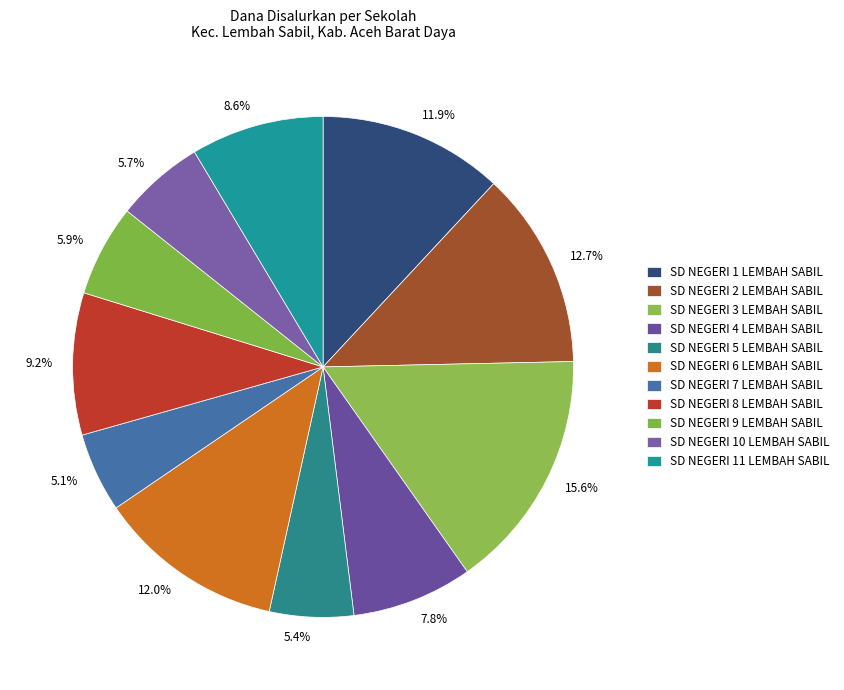

Is there any slice that represents more than half of the pie?

No